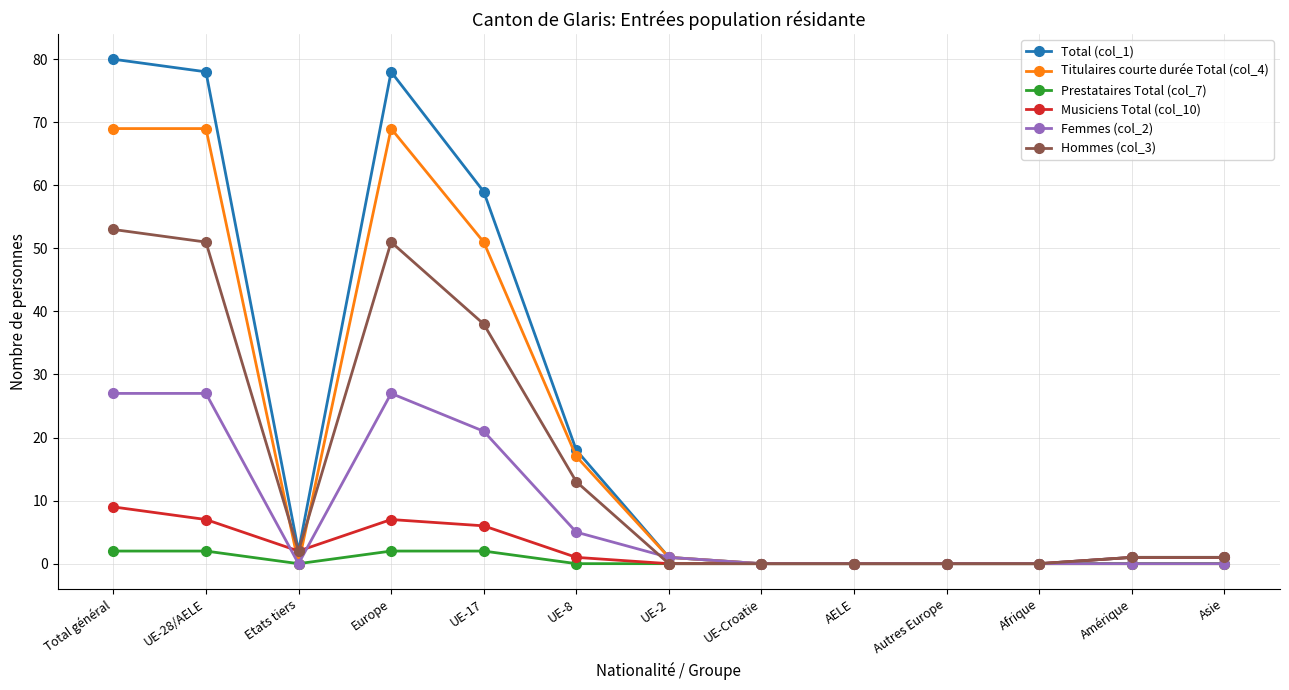

Count the number of categories in the chart.

13